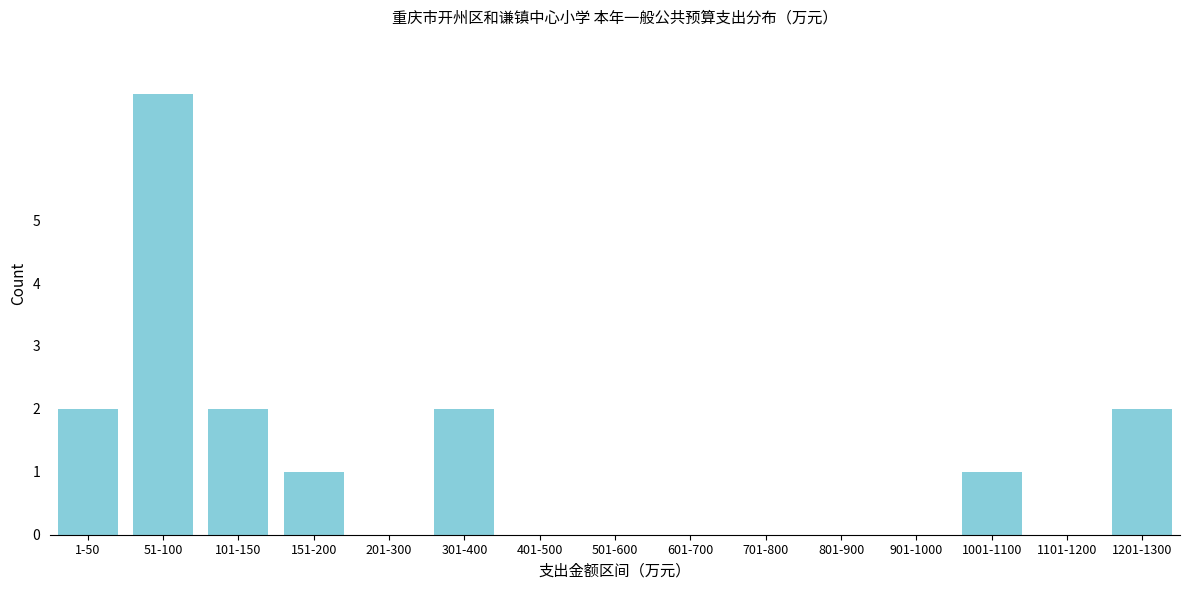

Reading left to right, list all the values displayed in this chart.

1-50=2	51-100=7	101-150=2	151-200=1	201-300=0	301-400=2	401-500=0	501-600=0	601-700=0	701-800=0	801-900=0	901-1000=0	1001-1100=1	1101-1200=0	1201-1300=2